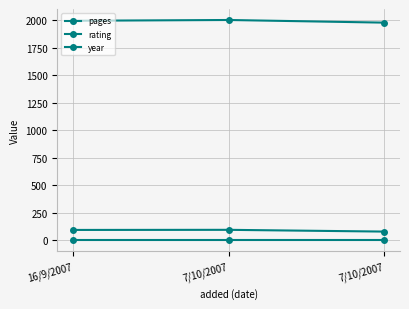

True or false: rating has a value of 5 at 7/10/2007.

True